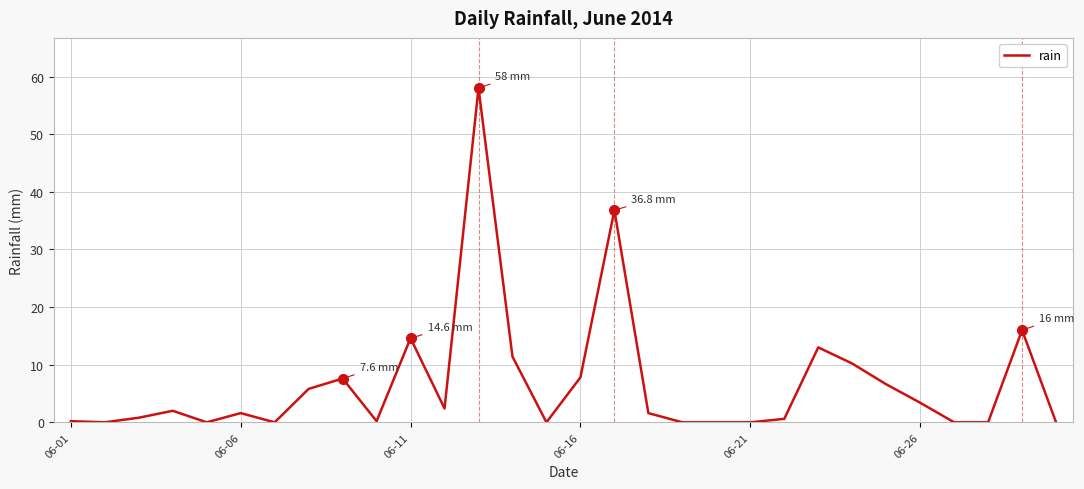

What is the difference between the maximum and minimum values?

58.0